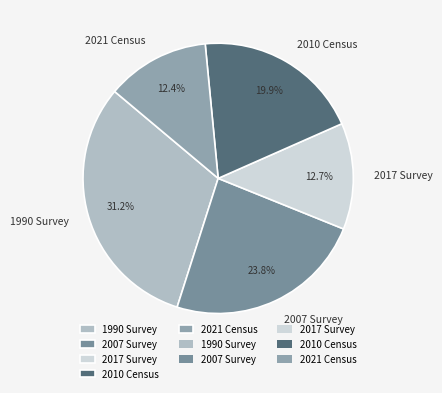

Which category has the biggest portion of the pie?

1990 Survey